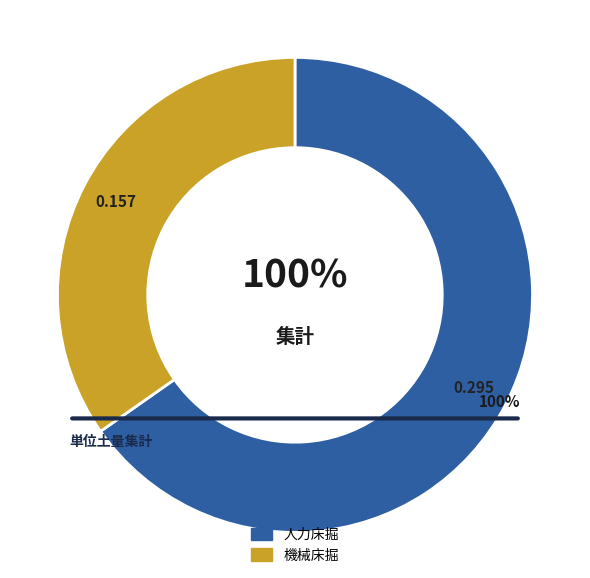

Is it true that プラ擬木土留め GD-40 is 38% of the pie?

False